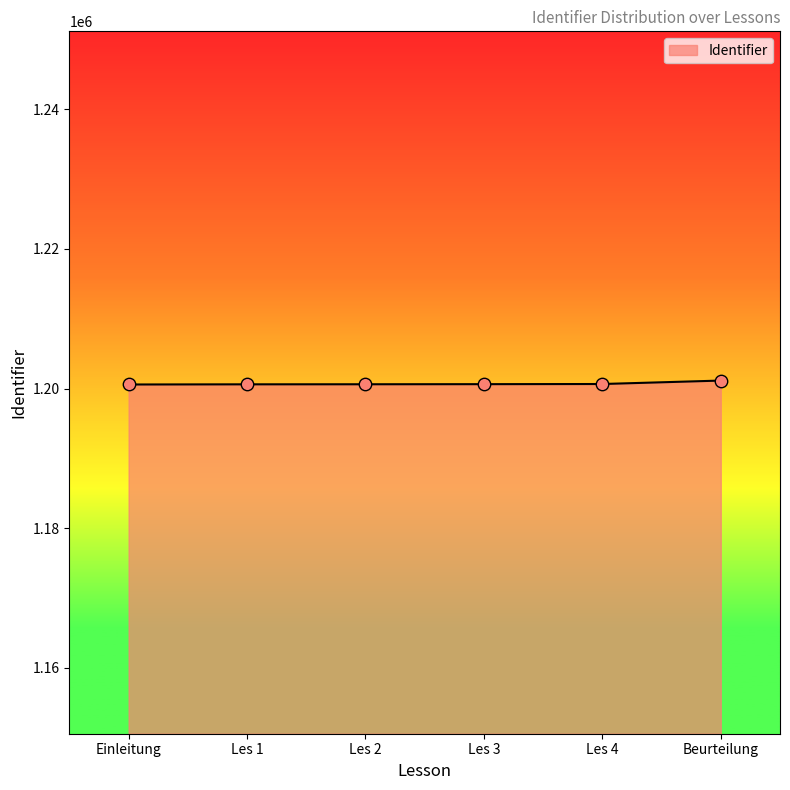

What is the change in value from Einleitung to Les 2?

+33